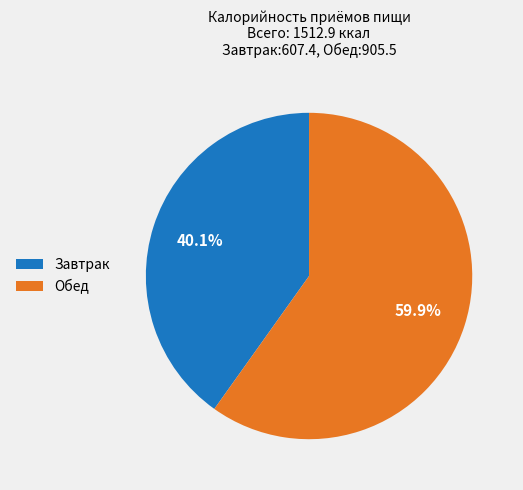

Which category has the biggest portion of the pie?

Обед